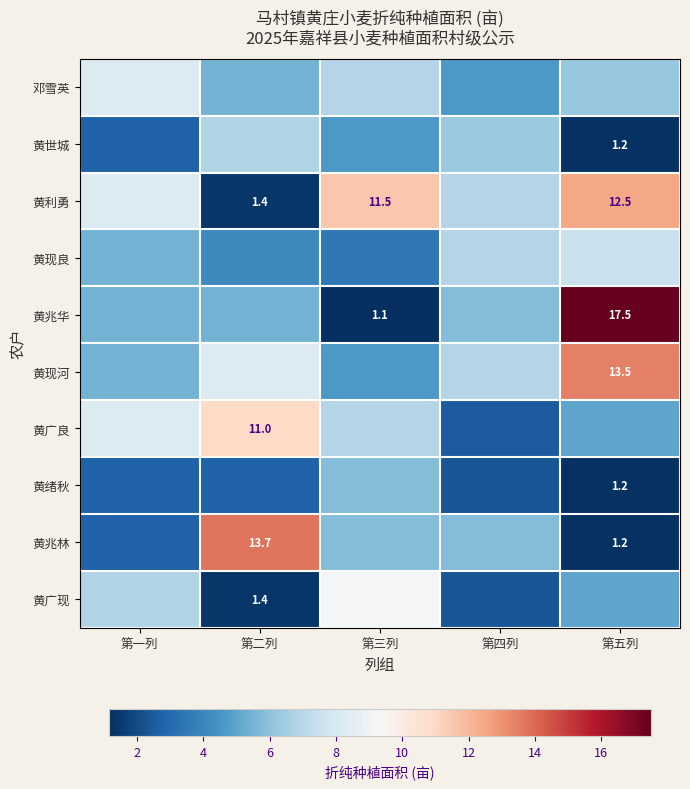

What is the difference between the highest and lowest values at 第五列?

16.2